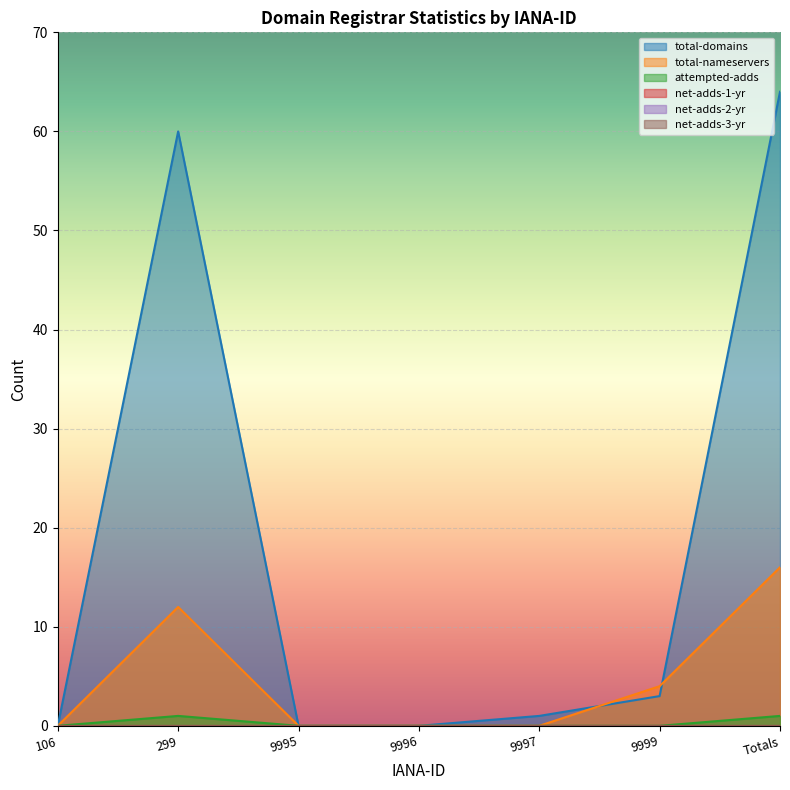

Which has a higher value, Totals or 106?

Totals